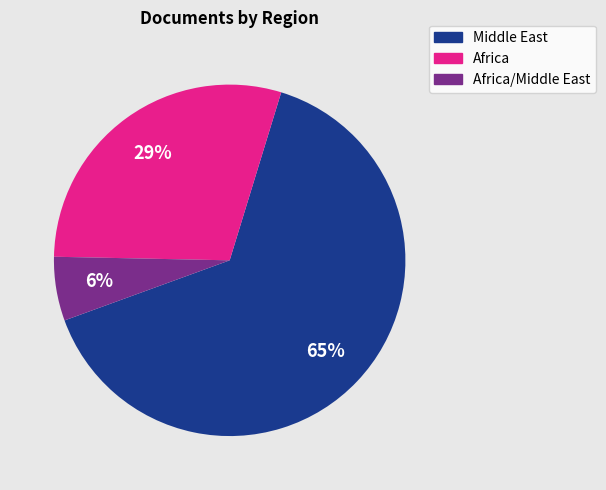

Does any single category account for the majority?

Yes